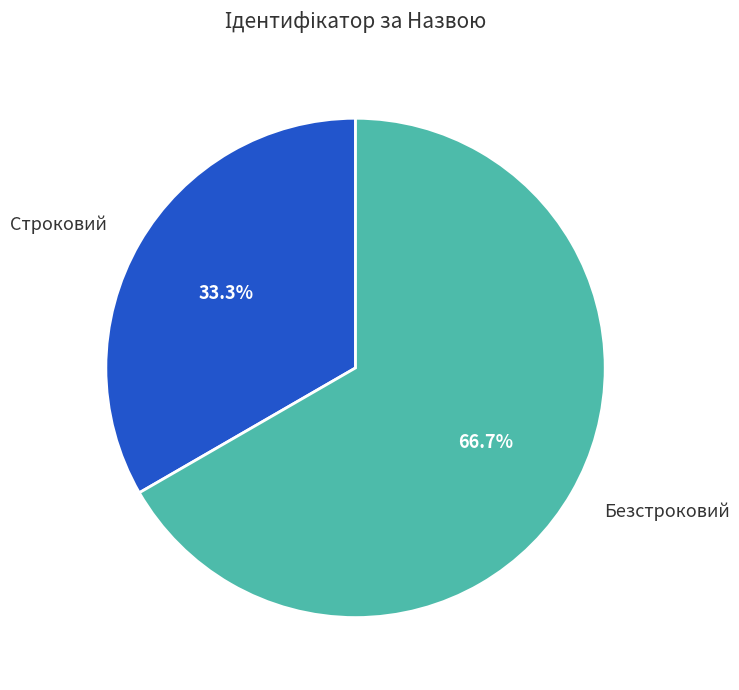

What percentage do Безстроковий and Строковий together represent?

100.0%